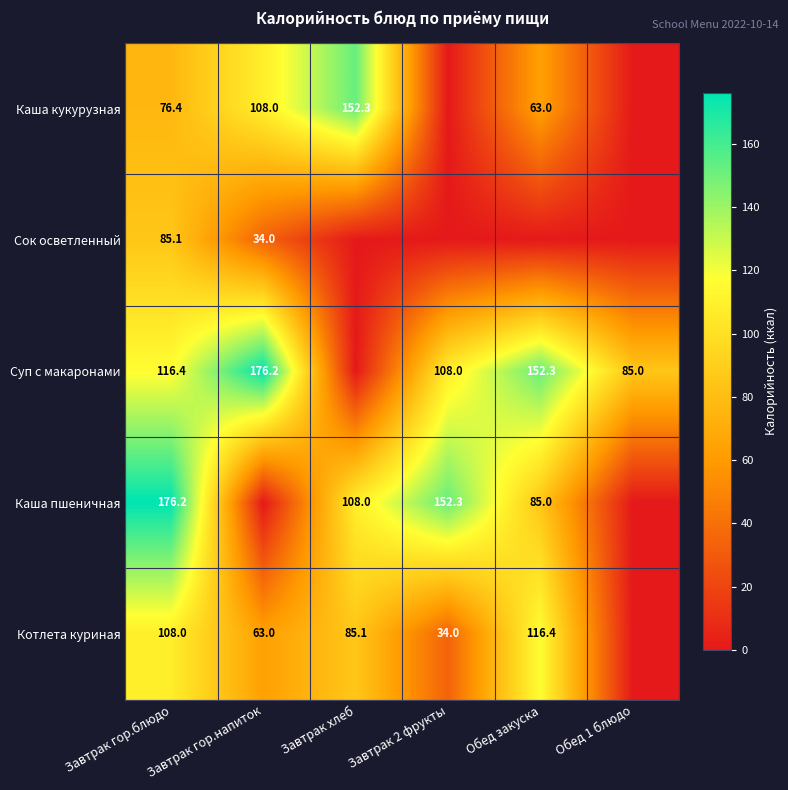

Is the value of Каша кукурузная at Завтрак гор.блюдо greater than the value of Котлета куриная at Завтрак 2 фрукты?

Yes